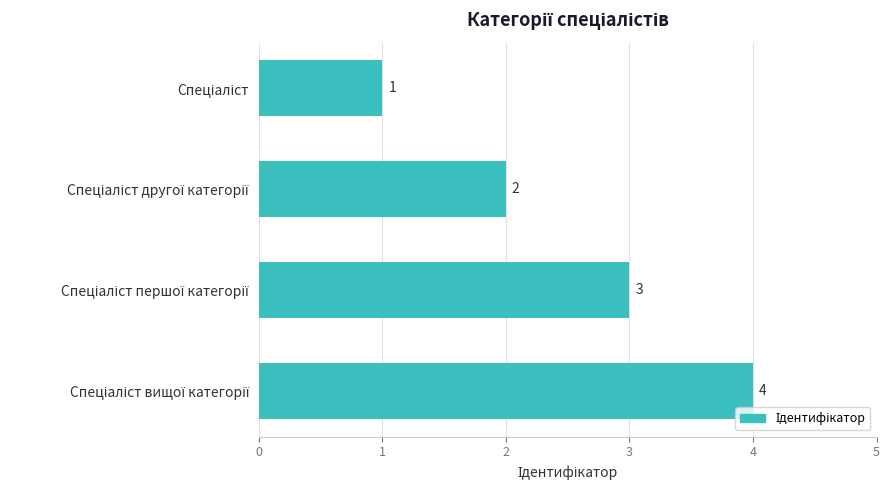

Count the values in the range 2 to 4.

3